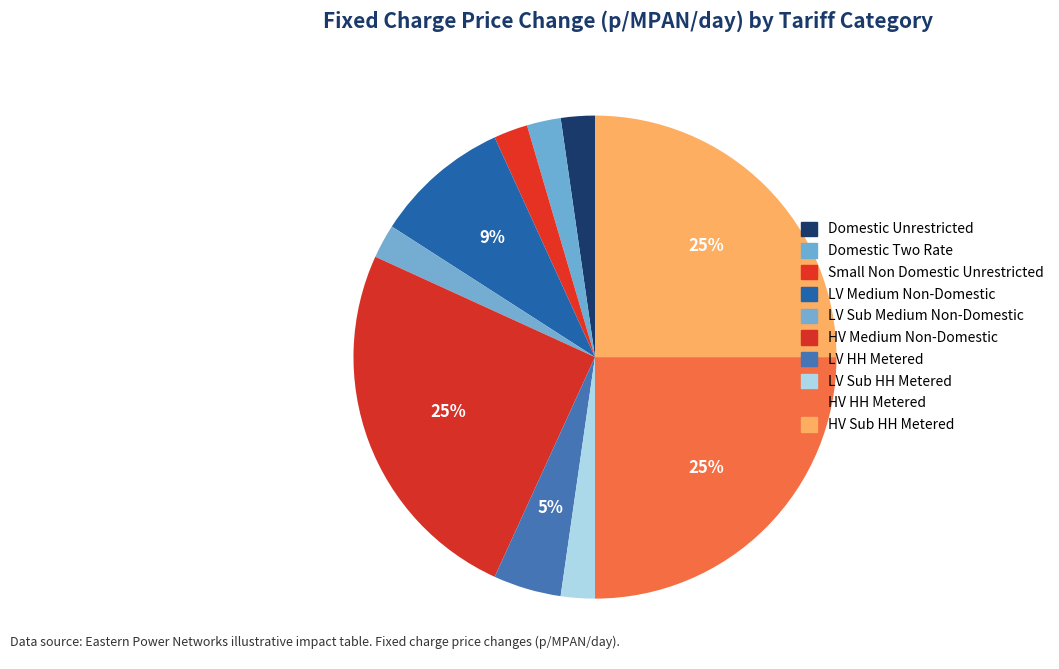

True or false: Small Non Domestic Unrestricted accounts for 14% of the total.

False